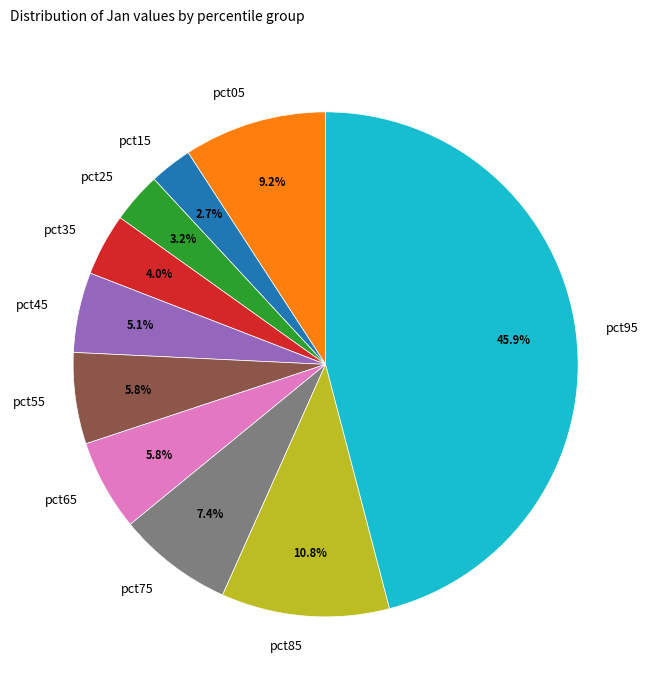

Which category has the biggest portion of the pie?

pct95